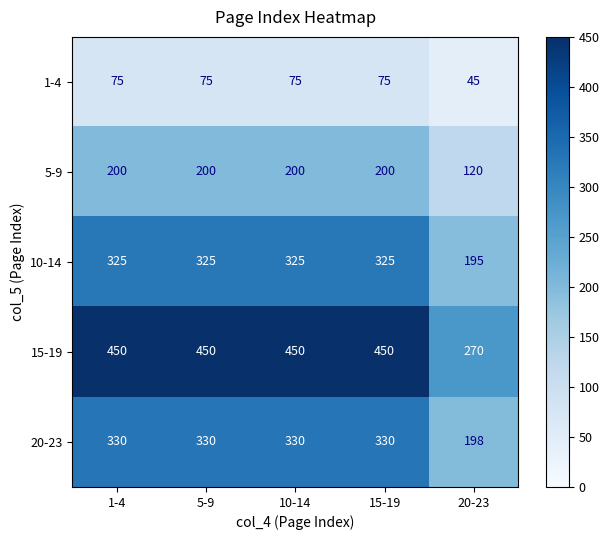

Which series has the largest range (max minus min)?

15-19